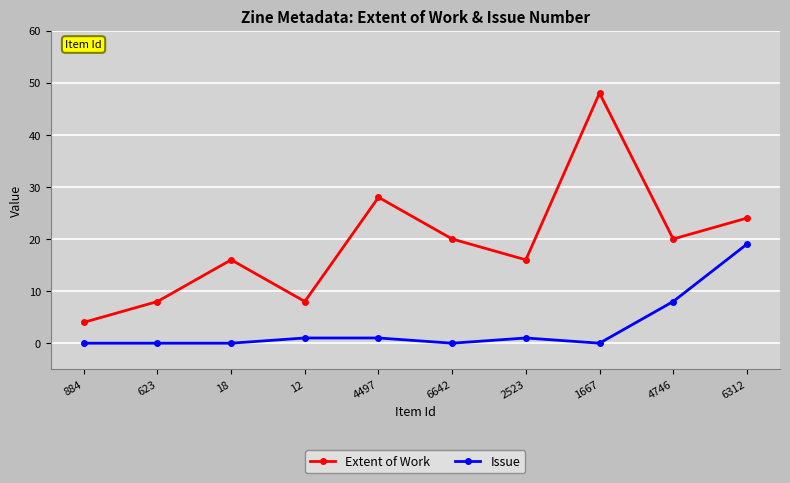

Which series has the largest total across all categories?

Extent of Work